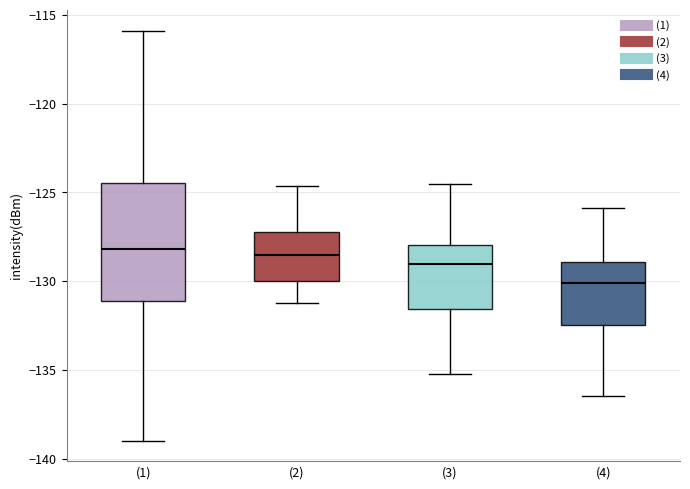

Where does the upper whisker of the box for (3) end on the y-axis? The values are not printed on the chart, so give them approximately, as read against the axis.

-124.5